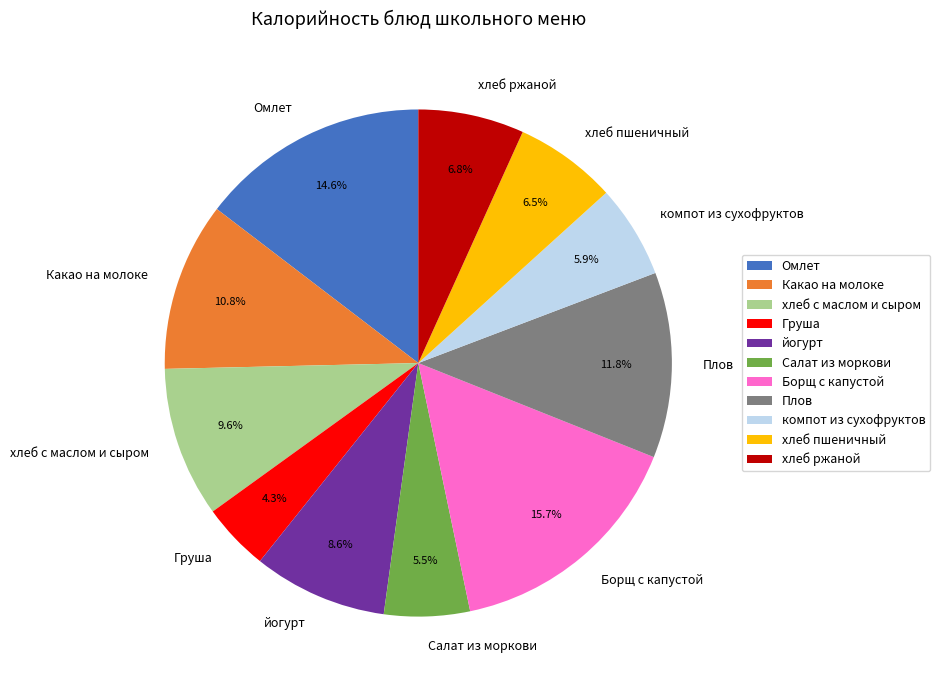

Does Салат из моркови represent more than half of the total?

No